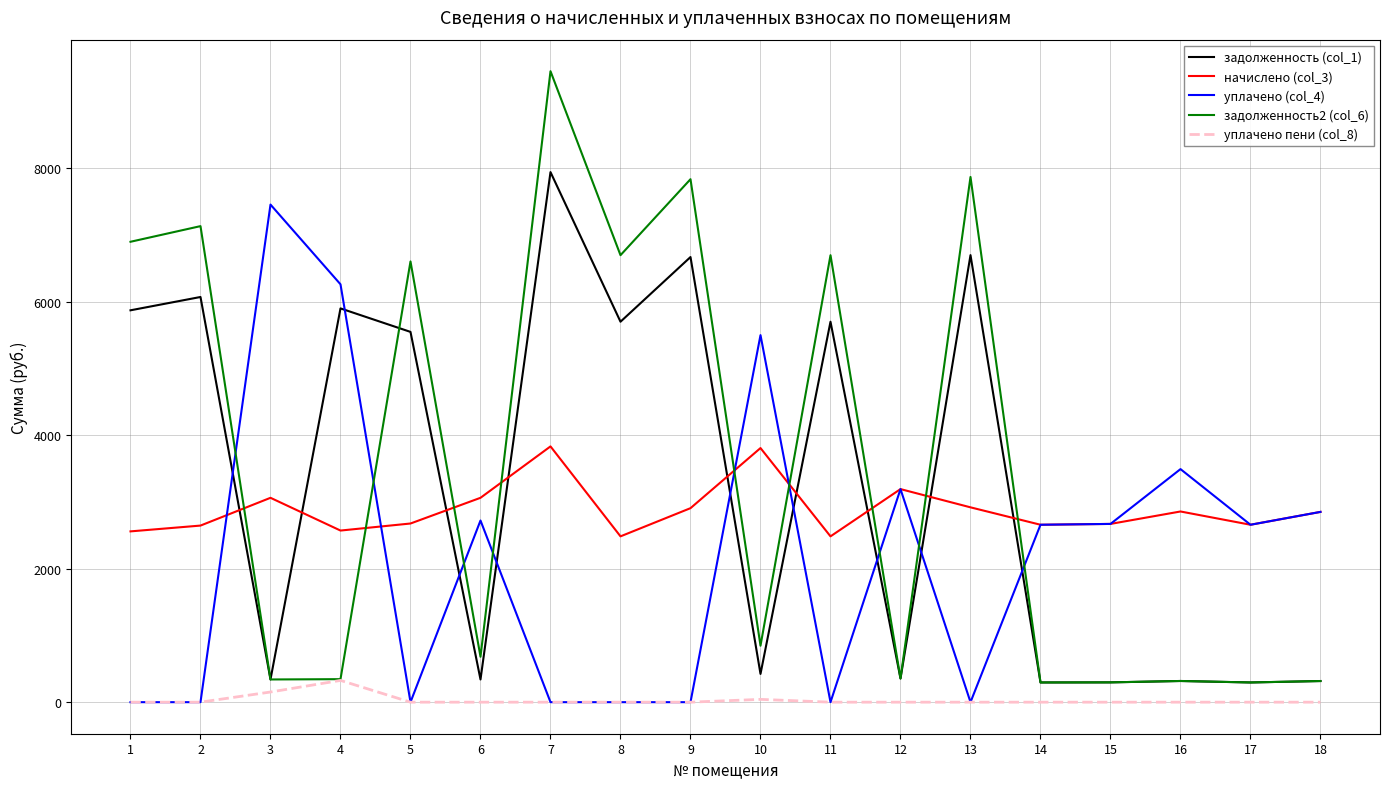

Which series has the largest total across all categories?

задолженность2 (col_6)